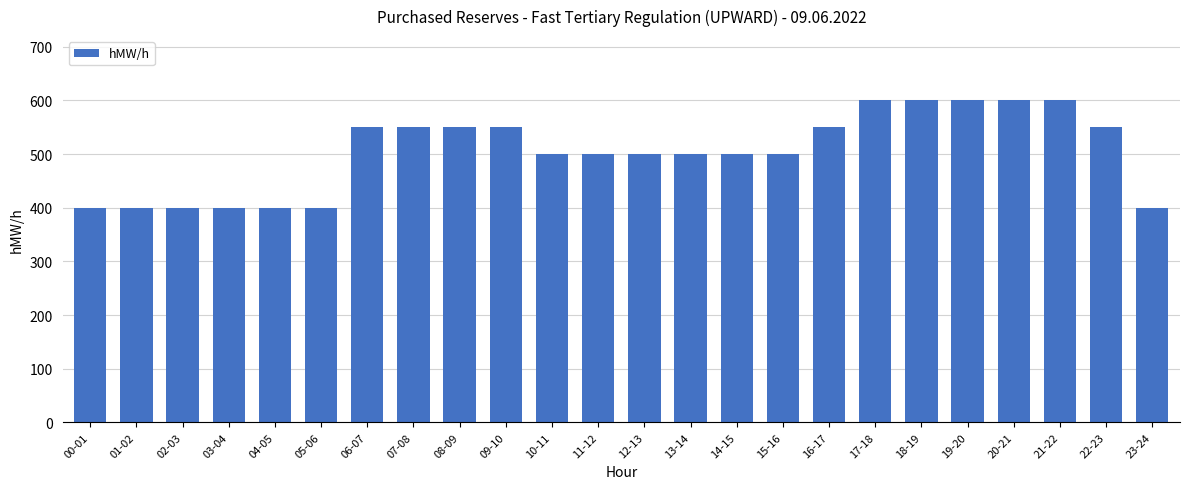

Is it true that the value at 14-15 is 500?

True